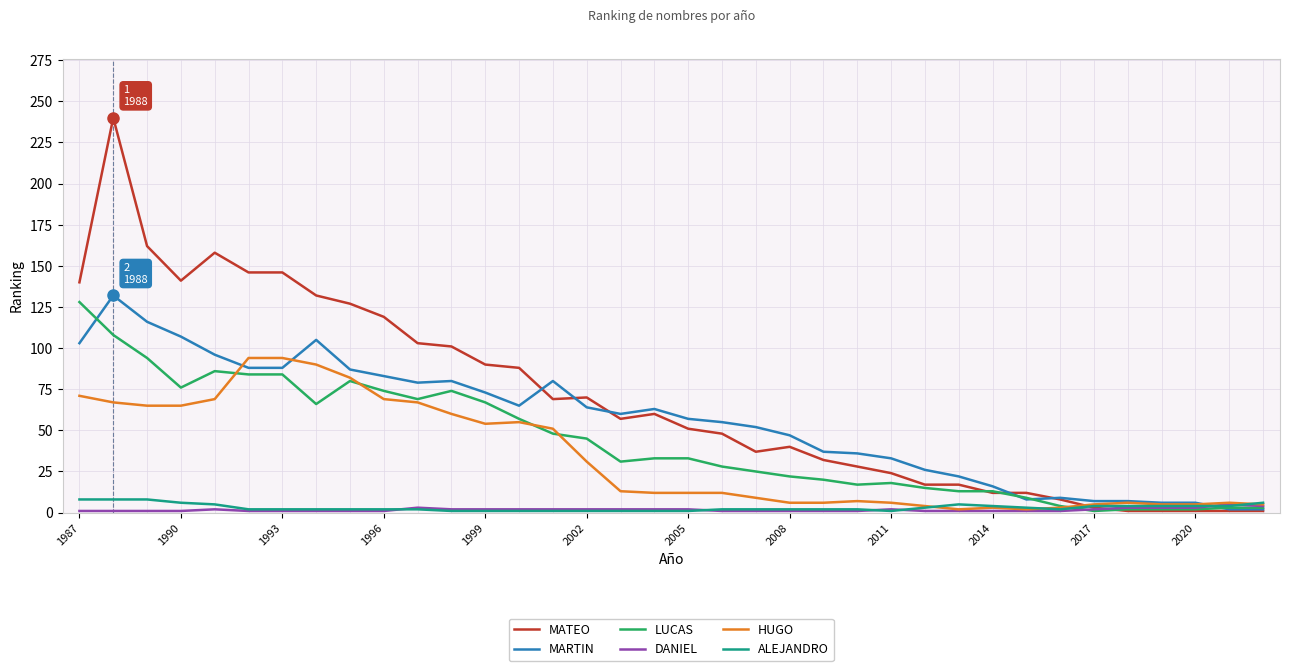

How many lines are shown in the chart?

6